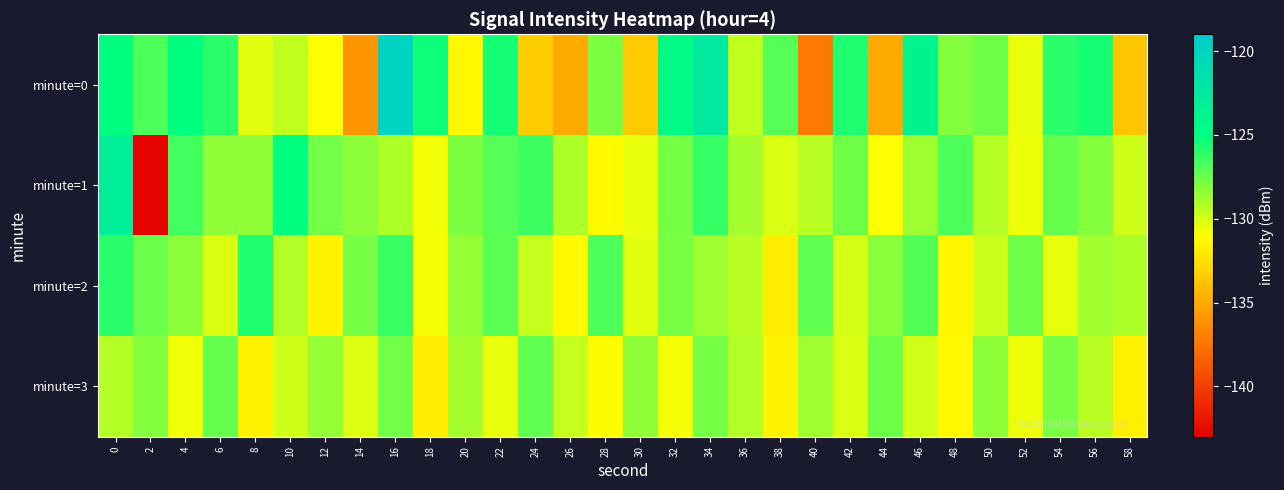

Reading left to right, extract all data points from this chart.

minute=0: 0=-125.1	2=-126.8	4=-125.0	6=-126.0	8=-130.3	10=-129.6	12=-131.0	14=-135.9	16=-119.9	18=-125.3	20=-131.3	22=-125.5	24=-133.4	26=-135.0	28=-127.9	30=-133.4	32=-124.5	34=-122.6	36=-129.6	38=-127.0	40=-137.2	42=-125.7	44=-135.0	46=-123.9	48=-128.1	50=-127.6	52=-130.5	54=-126.0	56=-125.5	58=-133.7
minute=1: 0=-123.1	2=-142.8	4=-126.5	6=-128.4	8=-128.4	10=-125.1	12=-127.7	14=-128.3	16=-129.1	18=-130.8	20=-128.0	22=-127.0	24=-126.5	26=-129.1	28=-131.2	30=-130.5	32=-127.8	34=-126.3	36=-128.9	38=-130.1	40=-129.4	42=-127.6	44=-131.0	46=-128.7	48=-126.8	50=-129.3	52=-130.6	54=-127.4	56=-128.1	58=-129.8
minute=2: 0=-126.0	2=-127.5	4=-128.3	6=-130.1	8=-125.7	10=-129.2	12=-131.5	14=-127.8	16=-126.4	18=-130.9	20=-128.5	22=-127.1	24=-129.6	26=-131.2	28=-126.8	30=-130.3	32=-127.9	34=-128.7	36=-129.4	38=-131.8	40=-127.3	42=-130.0	44=-128.2	46=-126.9	48=-131.4	50=-129.7	52=-127.6	54=-130.4	56=-128.8	58=-129.1
minute=3: 0=-129.3	2=-128.1	4=-130.7	6=-127.4	8=-131.6	10=-129.8	12=-128.5	14=-130.2	16=-127.7	18=-131.9	20=-128.9	22=-130.5	24=-127.3	26=-129.6	28=-131.1	30=-128.4	32=-130.8	34=-127.8	36=-129.2	38=-131.5	40=-128.7	42=-130.1	44=-127.6	46=-129.9	48=-131.3	50=-128.3	52=-130.6	54=-127.9	56=-129.4	58=-131.7